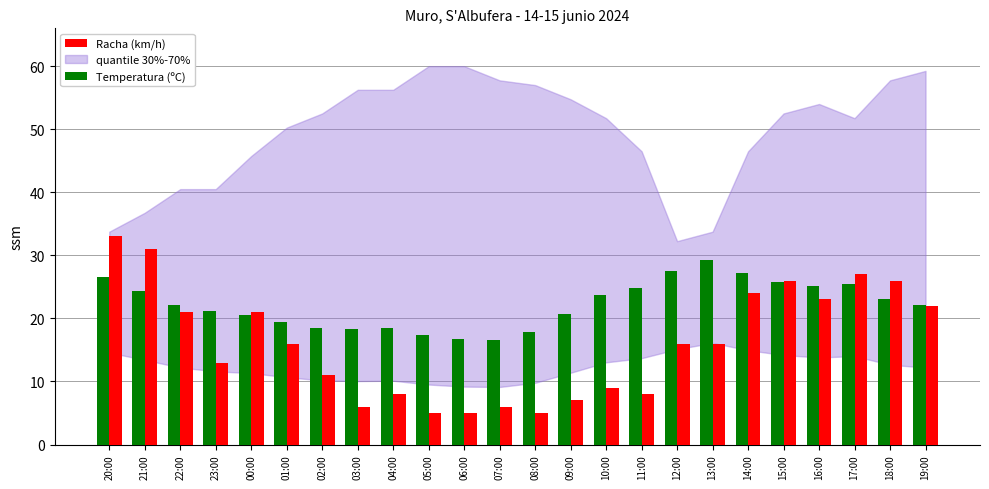

The Racha (km/h) series shows 5.0 at 05:00. True or false?

True